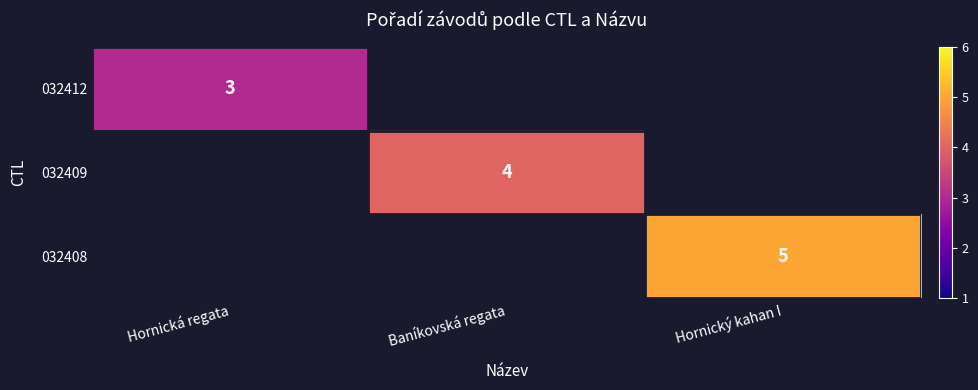

The 032408 series shows 5 at Hornický kahan I. True or false?

True